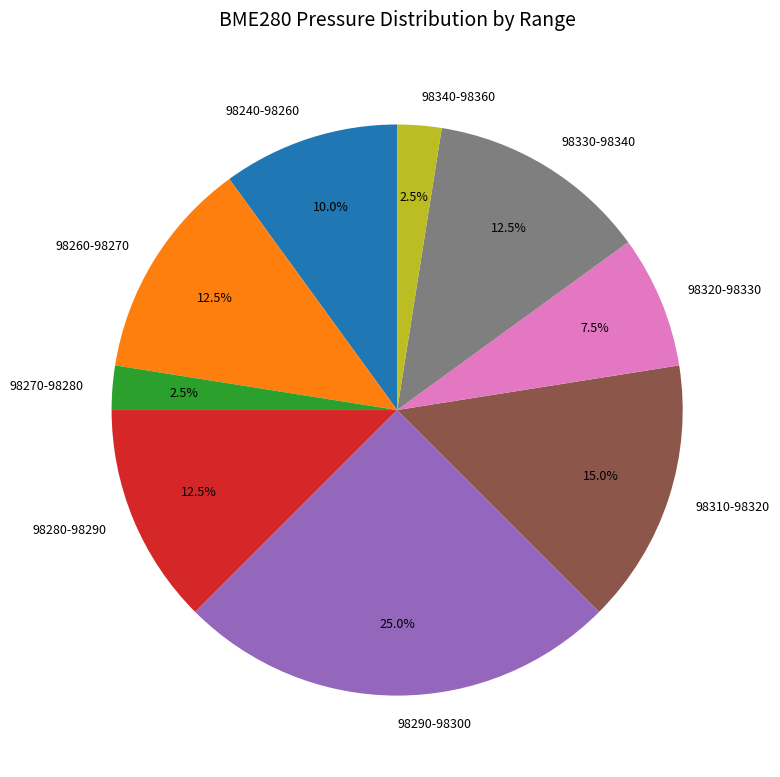

Is the sum of 98320-98330 and 98310-98320 greater than half?

No